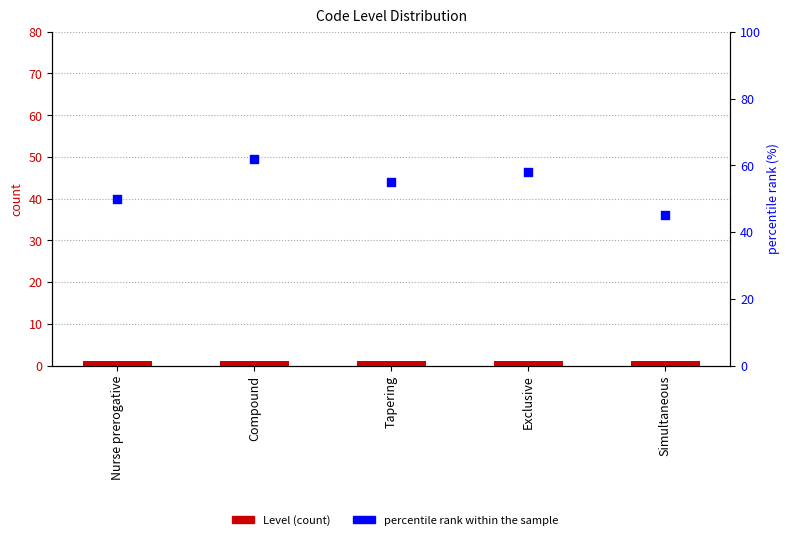

Which series has the largest total across all categories?

percentile rank within the sample